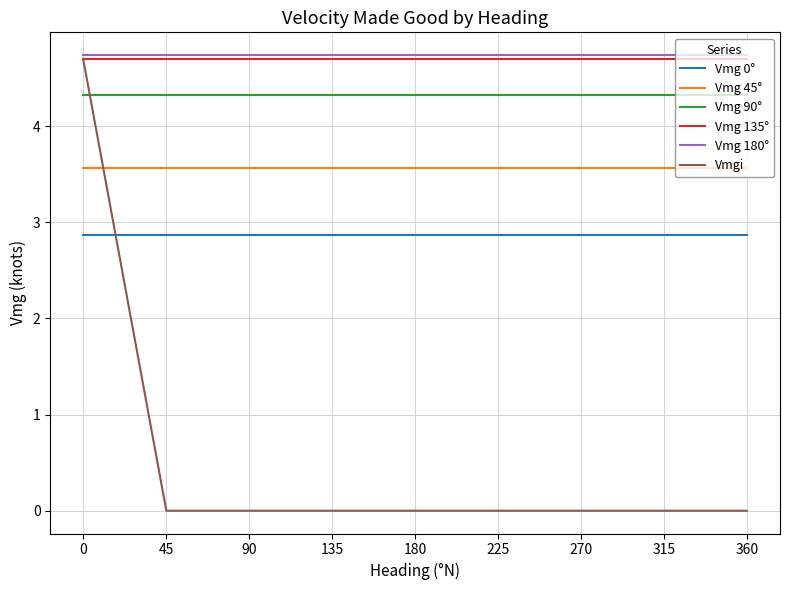

What is the sum of all Vmg 0° values?

25.8